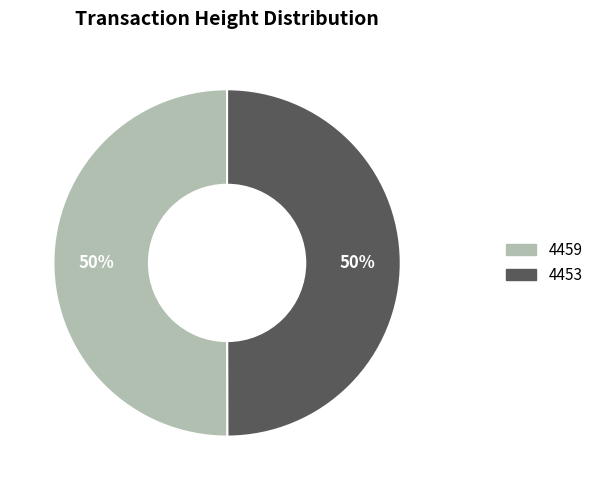

Is the sum of 4459 and 4453 greater than half?

Yes